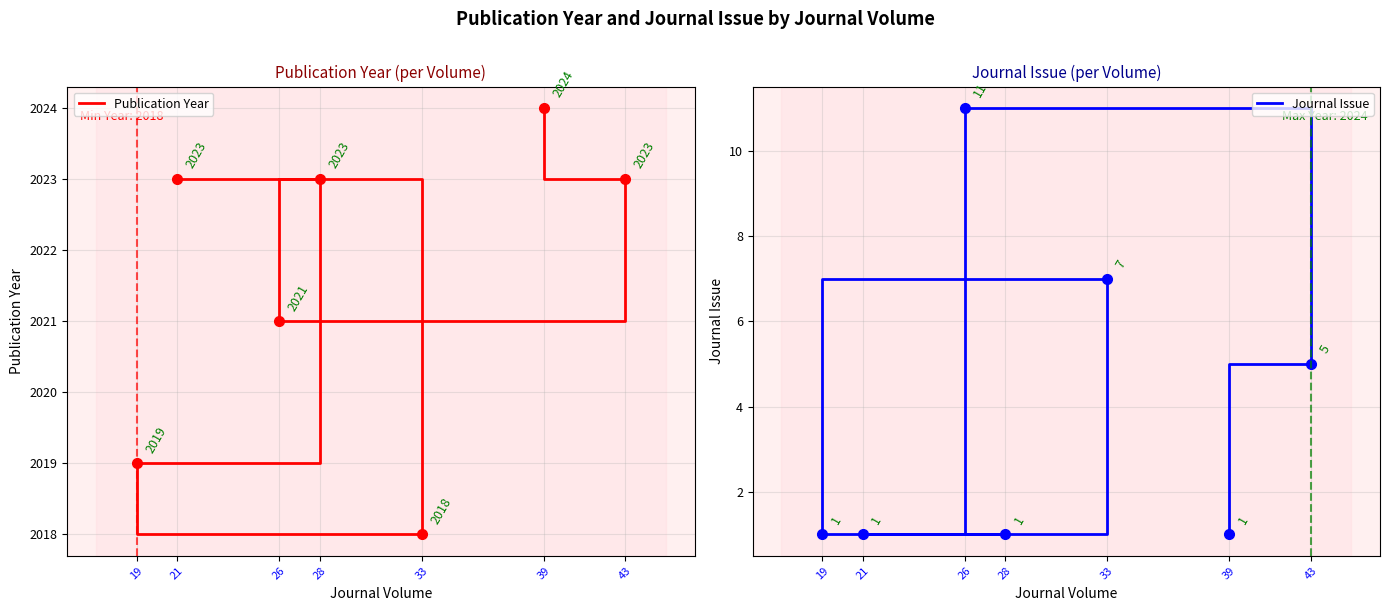

The Publication Year series shows 2021 at 26. True or false?

True